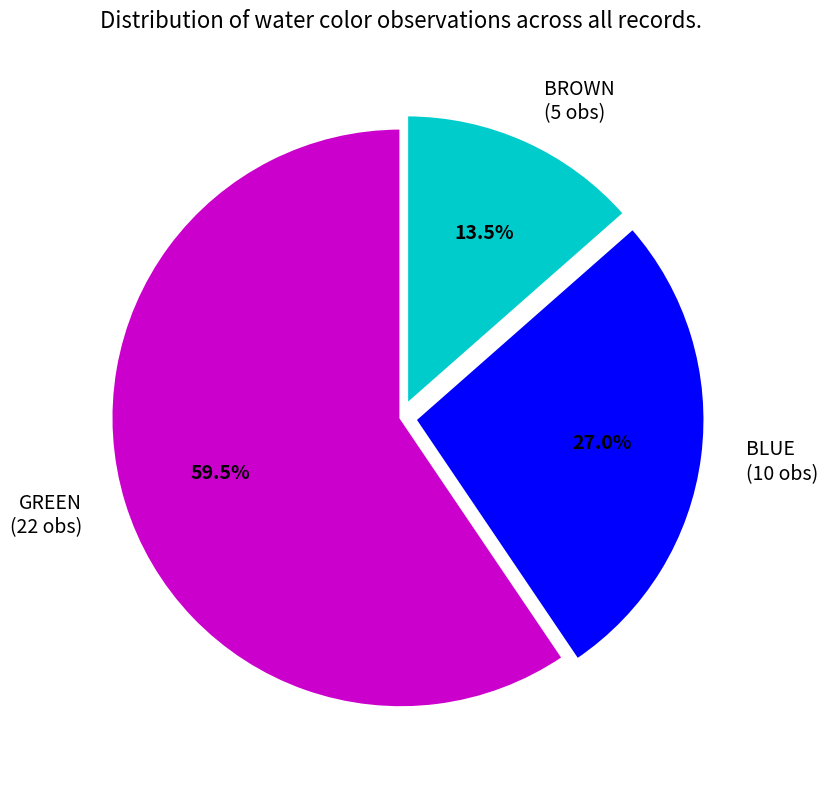

To the nearest percent, what is the difference between the largest and smallest slice percentages?

46%